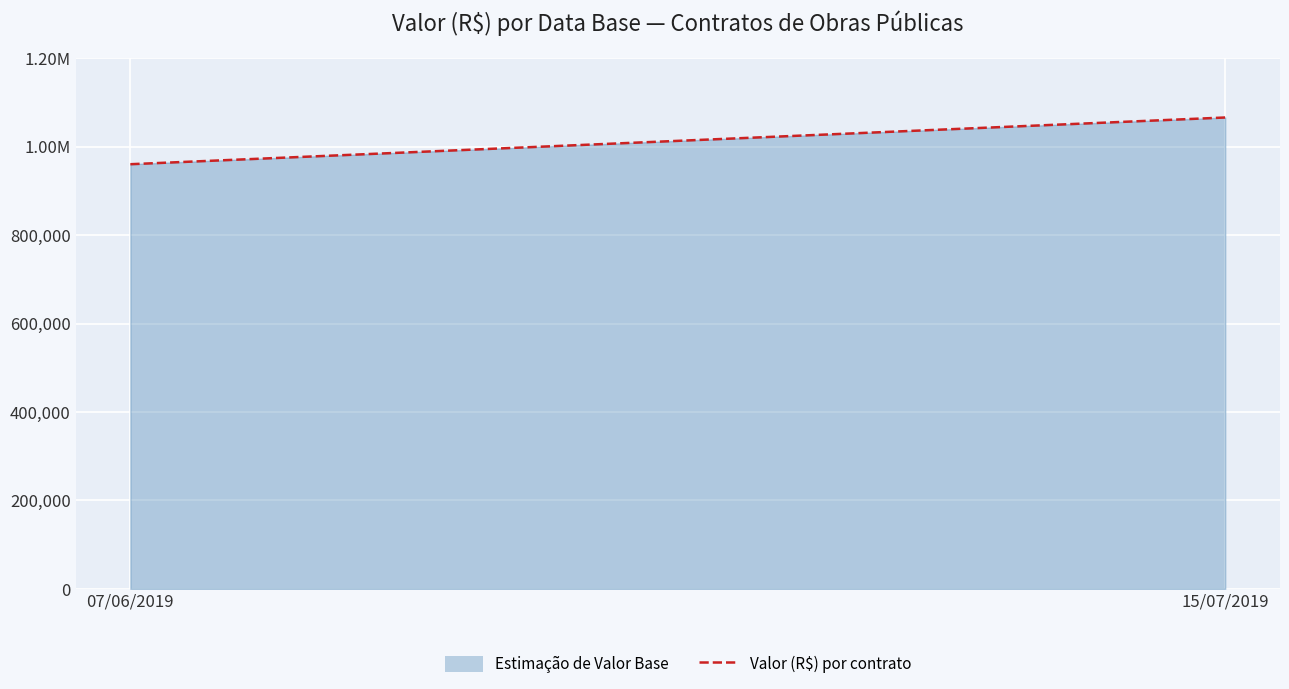

The value at 07/06/2019 is 960472.0. True or false?

True